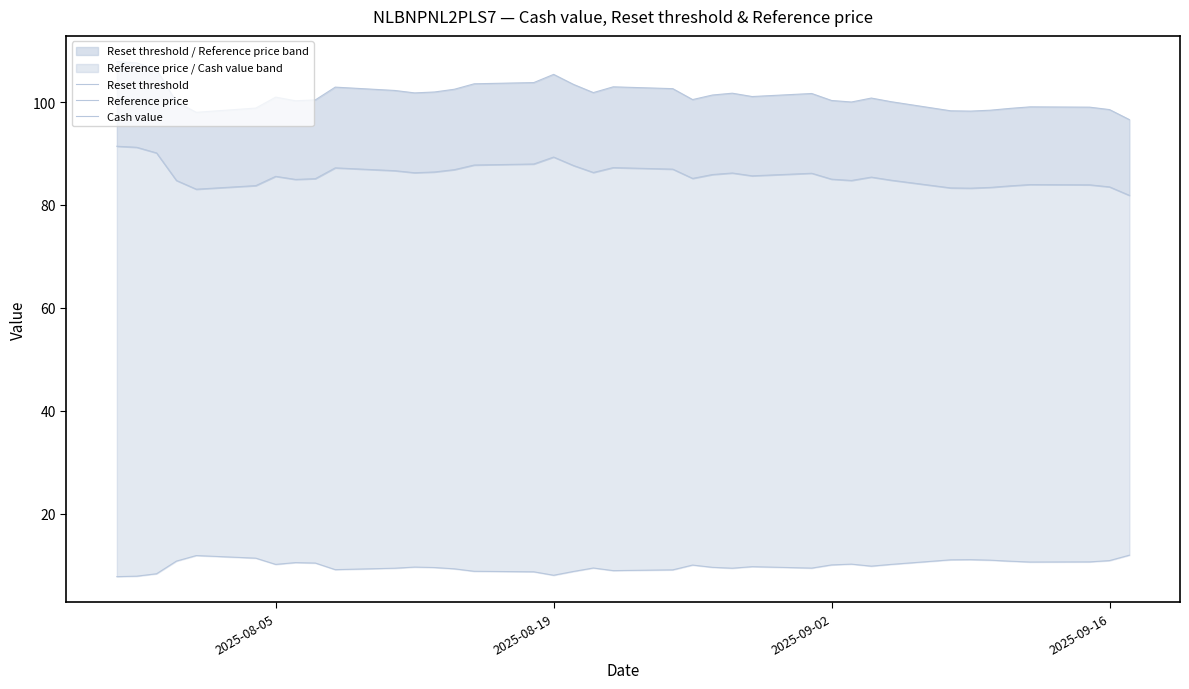

True or false: Reset threshold and Reference price cross at least once.

False